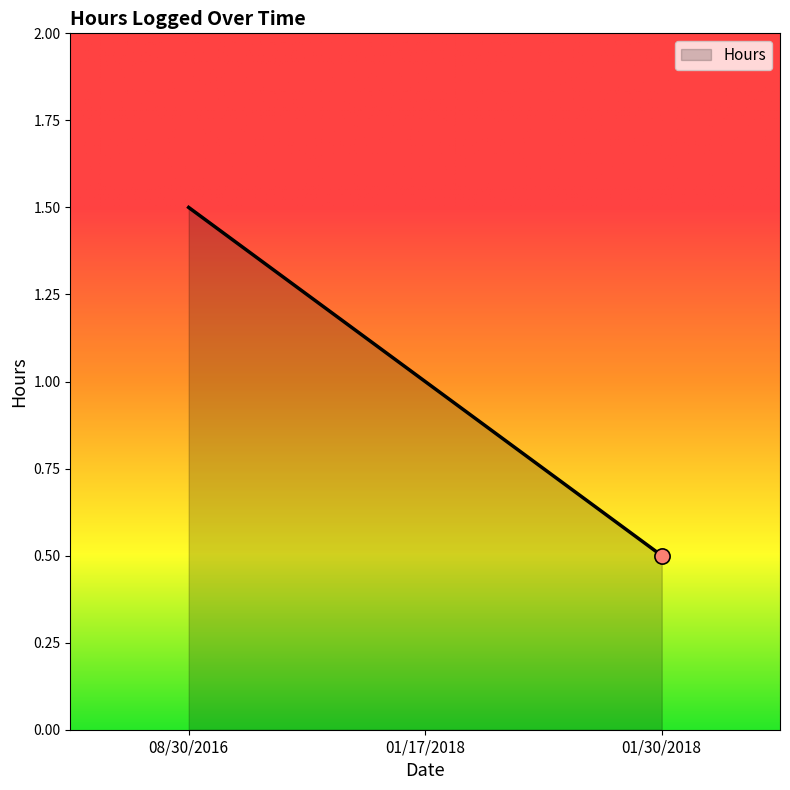

What is the ratio of the value at 08/30/2016 to the value at 01/17/2018?

1.5